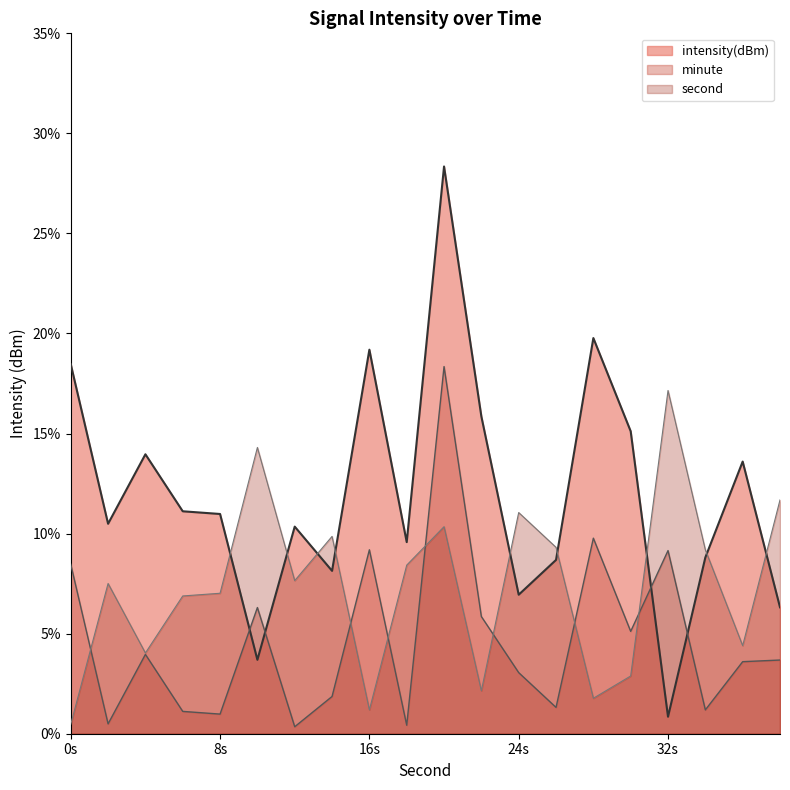

How many points are higher than both their immediate neighbors (excluding endpoints)?

6